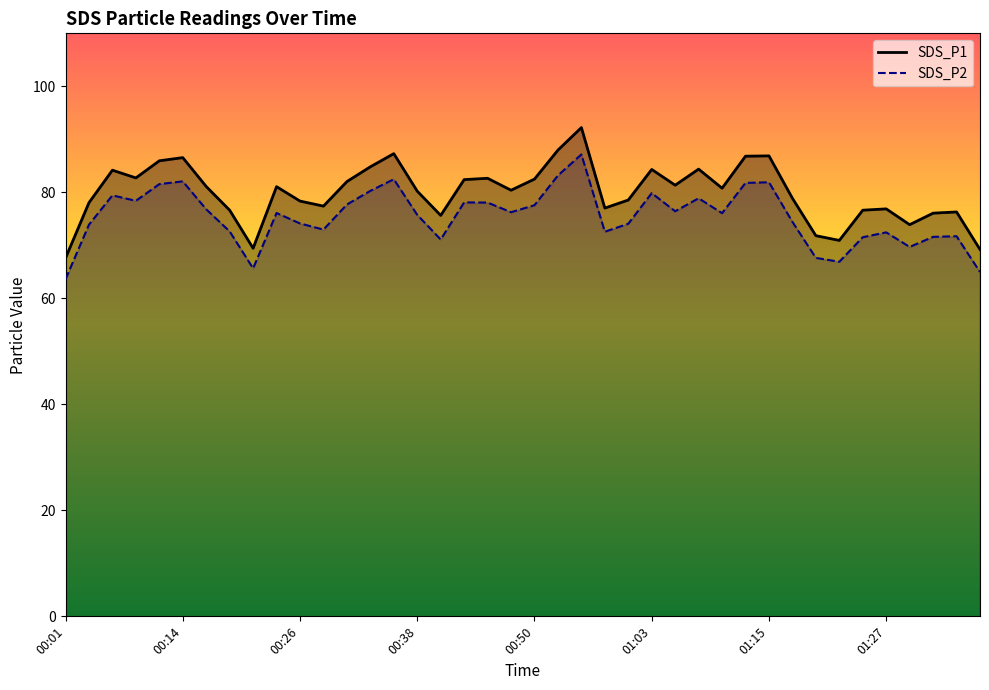

Is it true that SDS_P1 line equals 69.5 at 8?

True